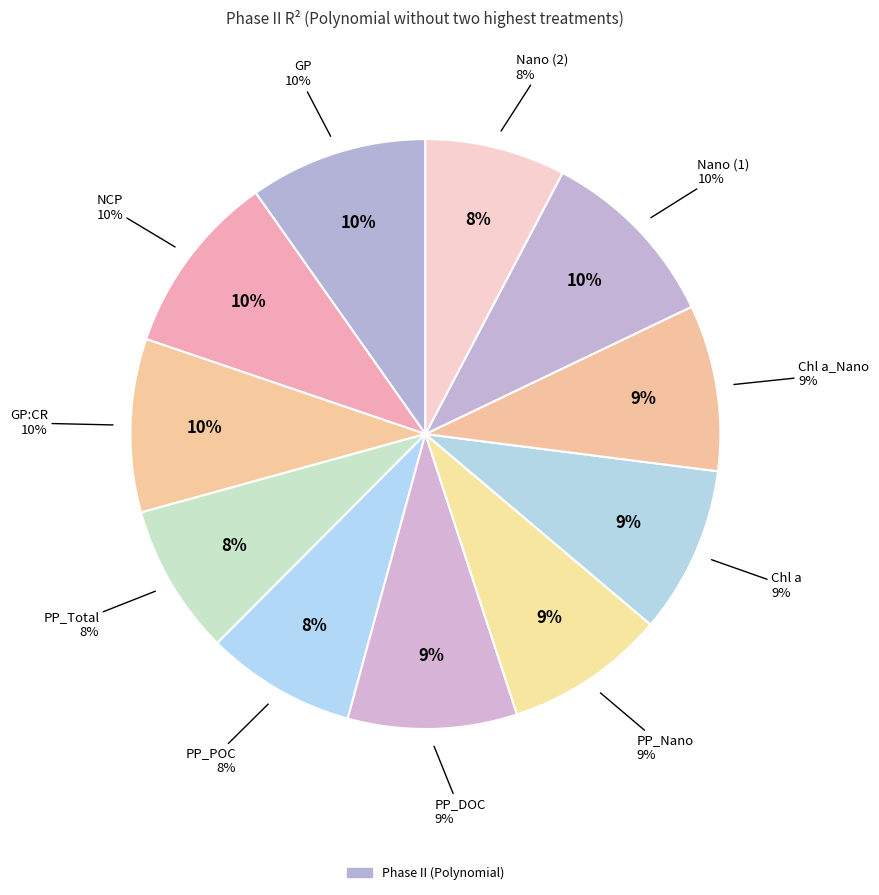

Which has a higher value, NCP or GP:CR?

NCP